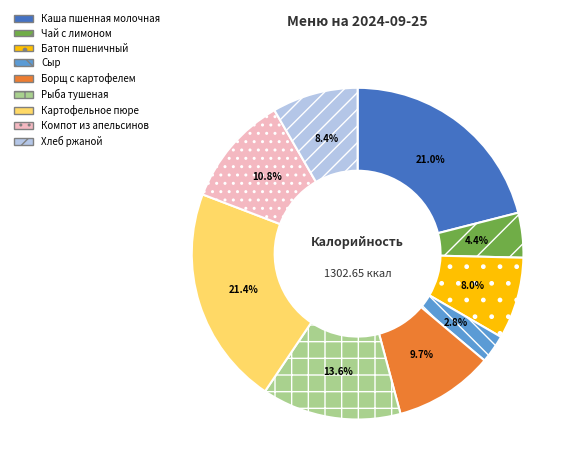

Approximately how many times larger is the value at Борщ с картофелем compared to Компот из апельсинов?

0.9